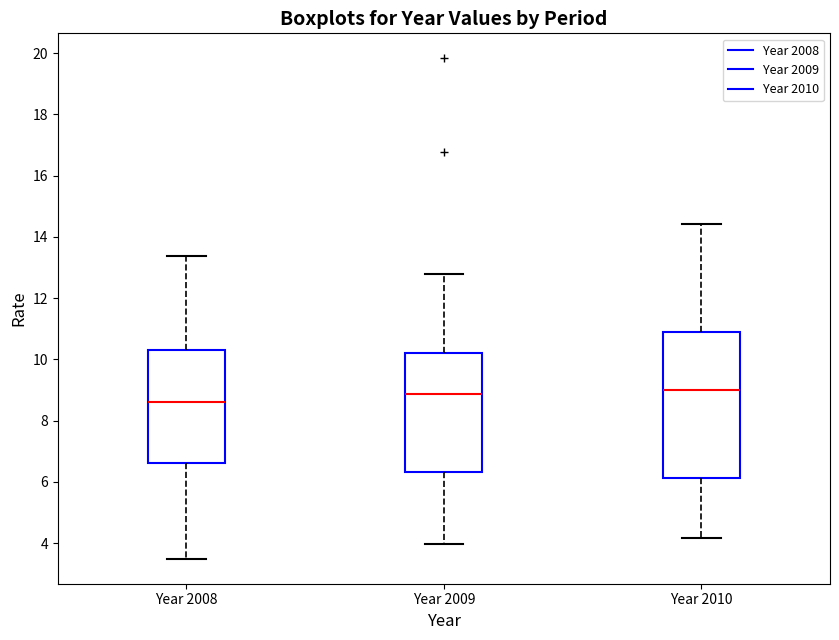

Which box has the lowest median line?

Year 2008